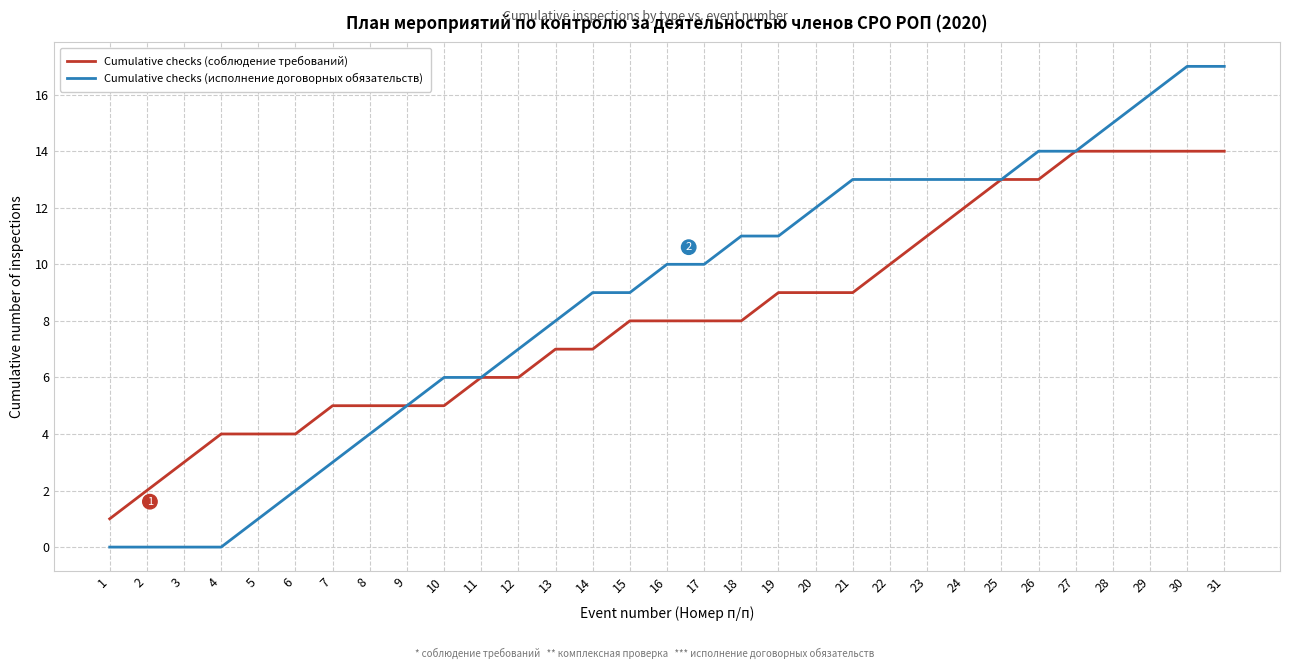

What is the maximum value shown in the chart?

17